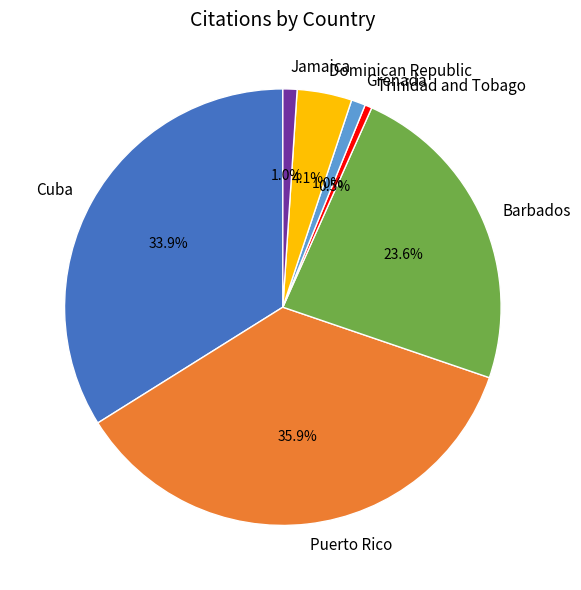

Is there any slice that represents more than half of the pie?

No